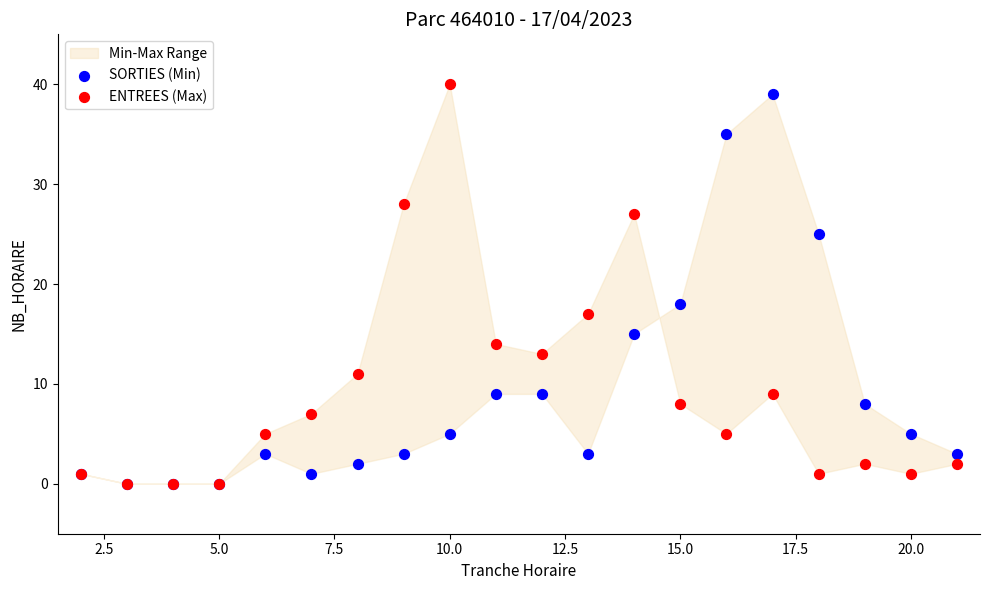

Which series has the widest spread of Y values?

ENTREES (Max)